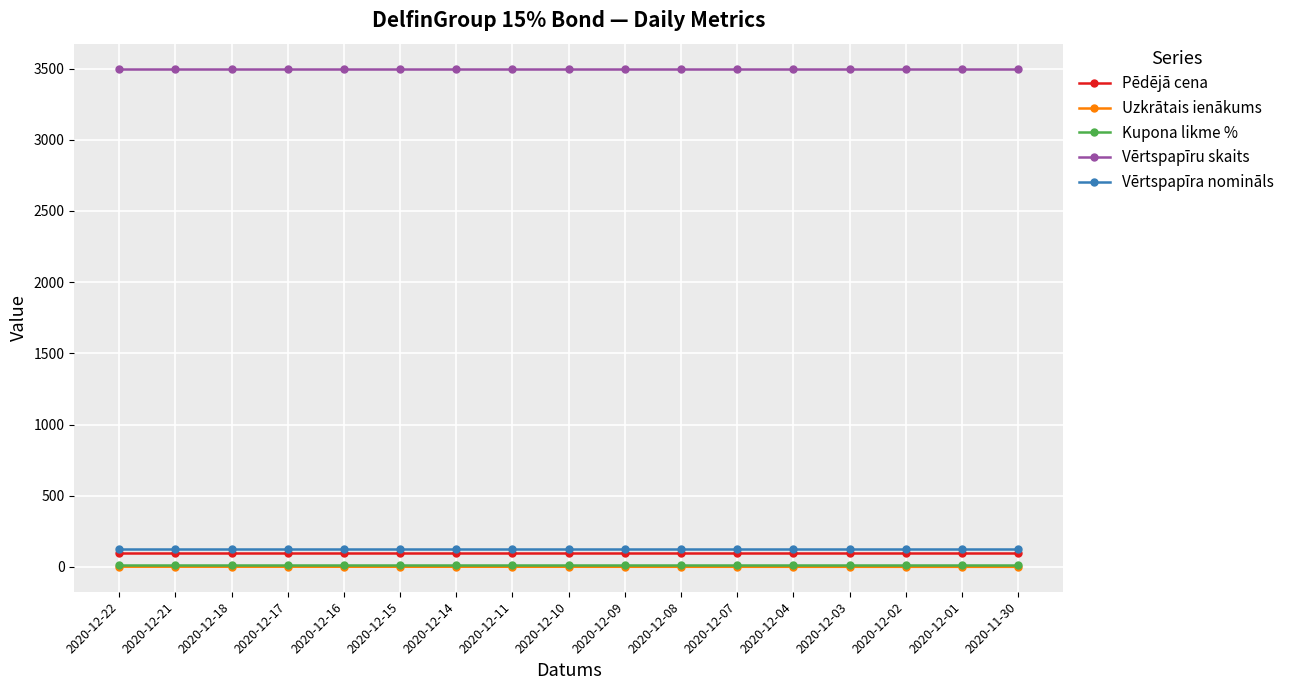

What is the highest value of the Vērtspapīra nomināls series?

125.0